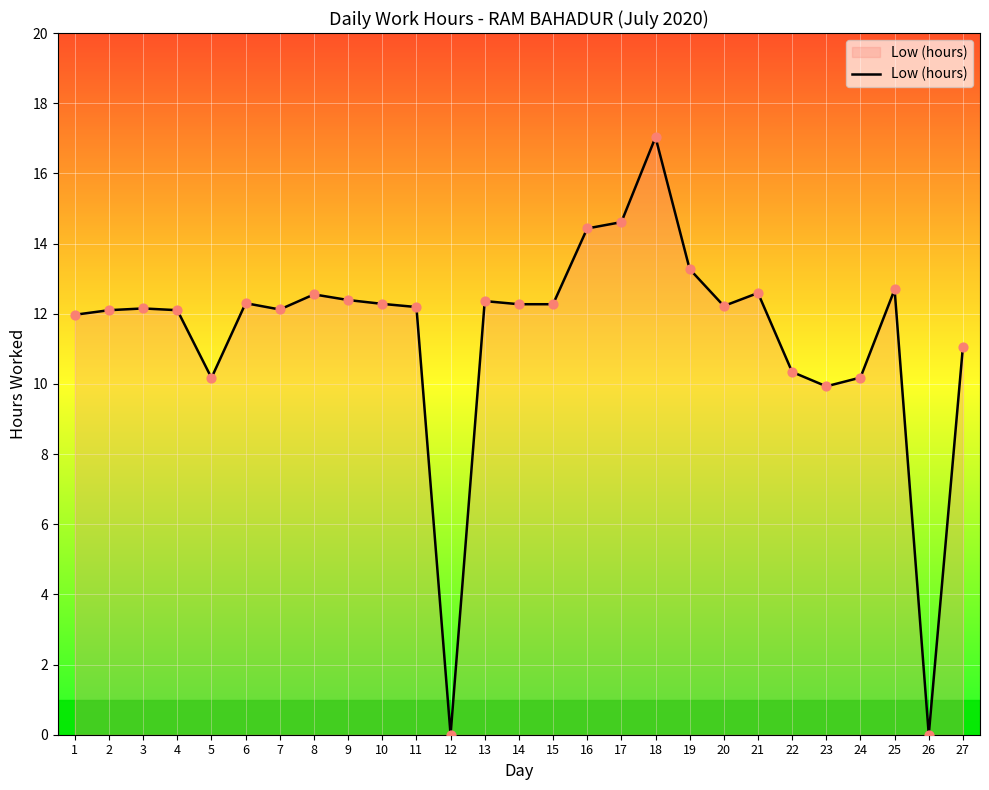

What is the change in value from 25 to 26?

-12.7